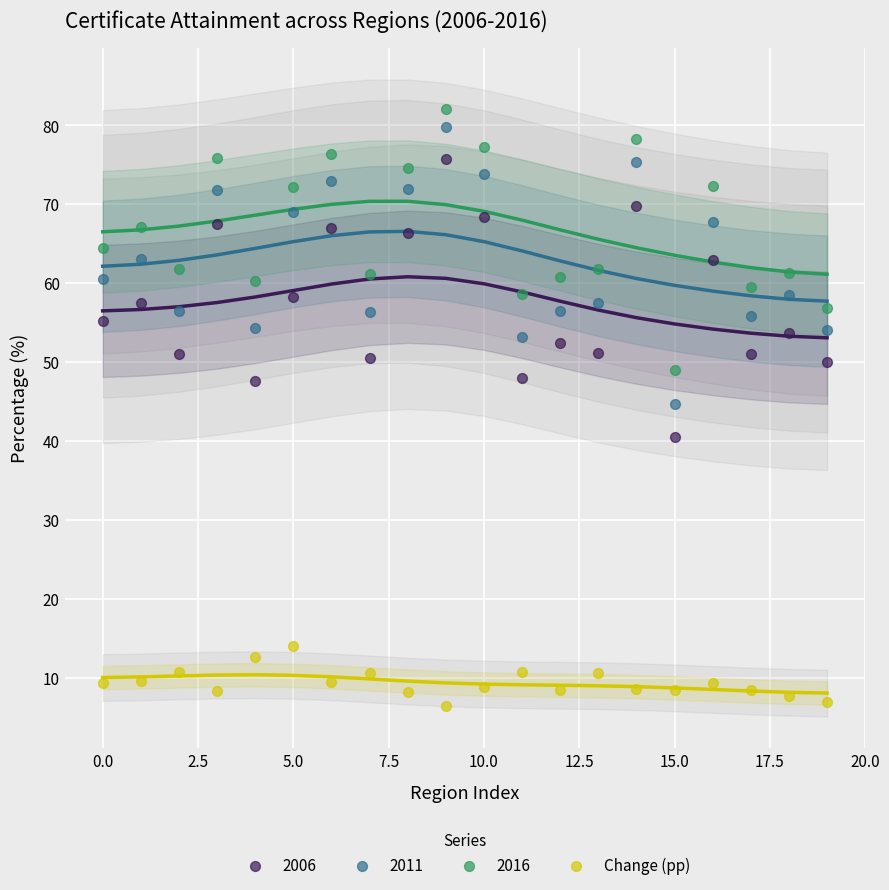

Which series has the largest Y range (max minus min)?

2006